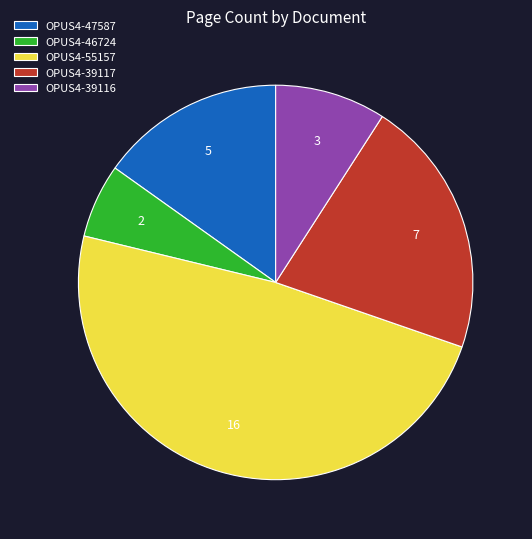

Does any single category account for the majority?

No